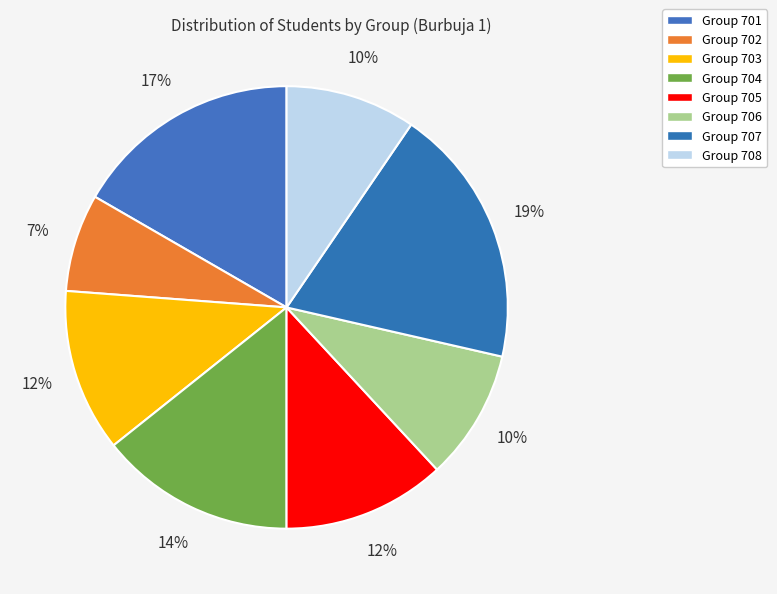

How many segments does this pie chart have?

8